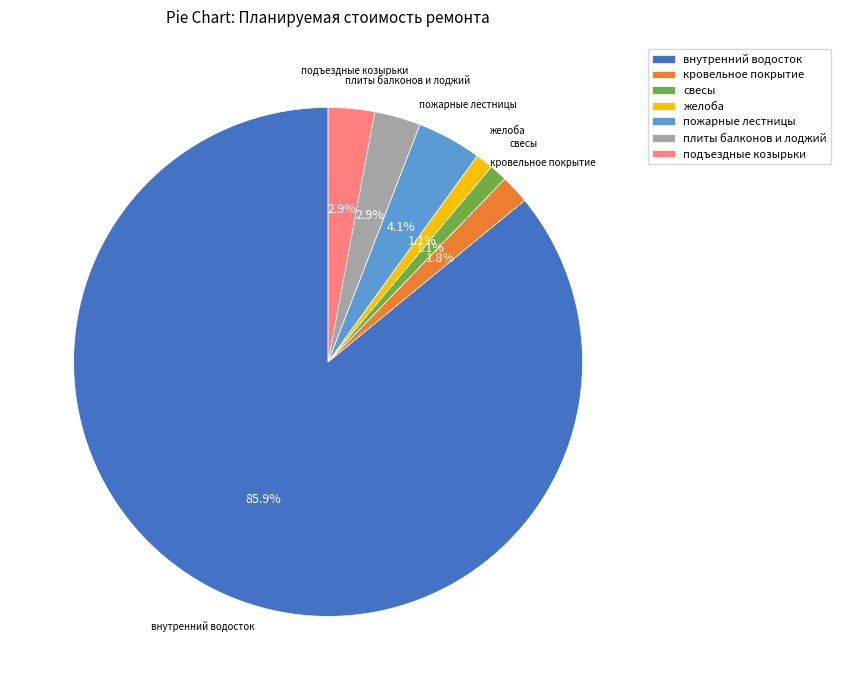

Is there any slice that represents more than half of the pie?

Yes